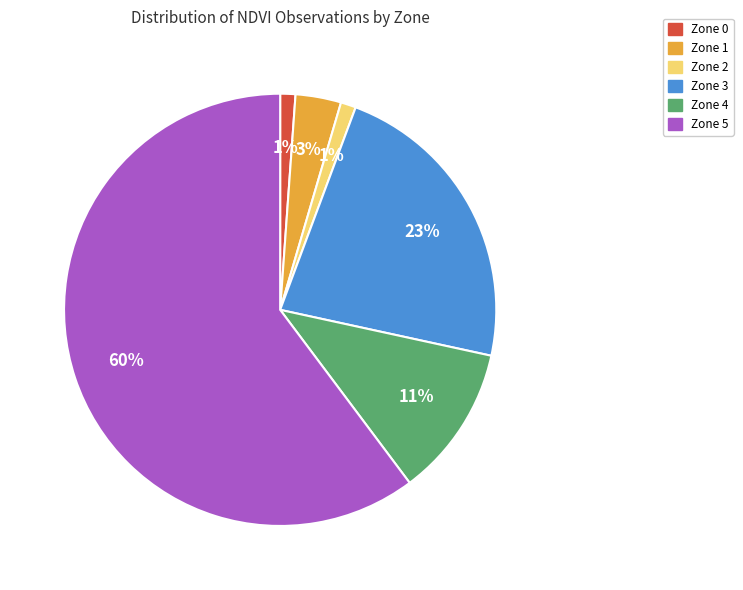

To the nearest percent, what is the average slice percentage?

17%